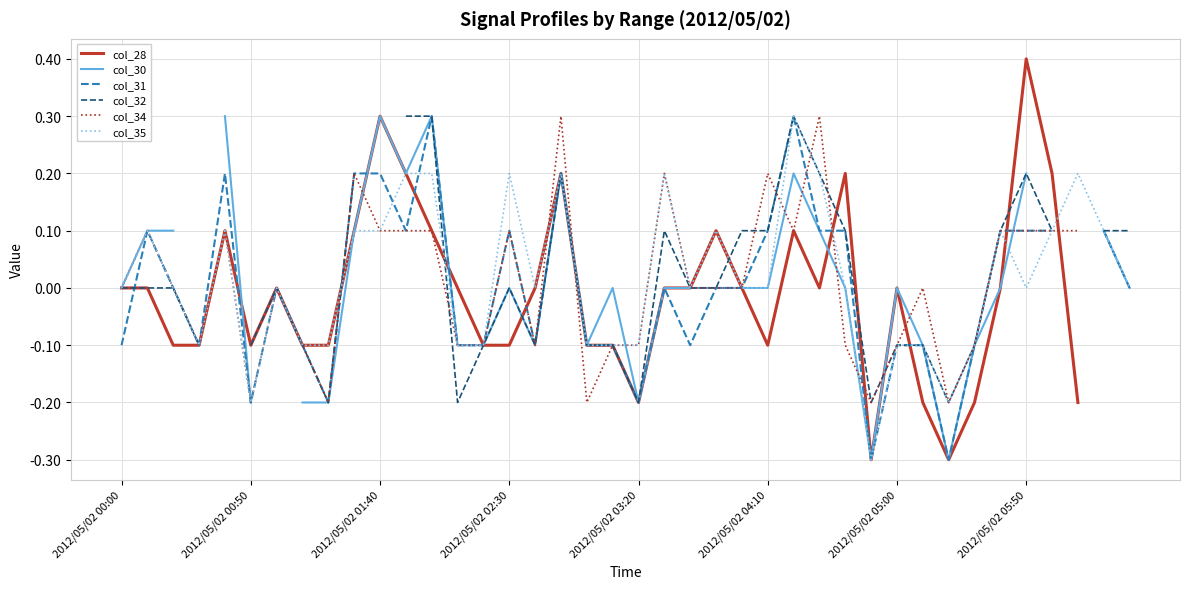

What is the minimum value for col_35?

-0.3